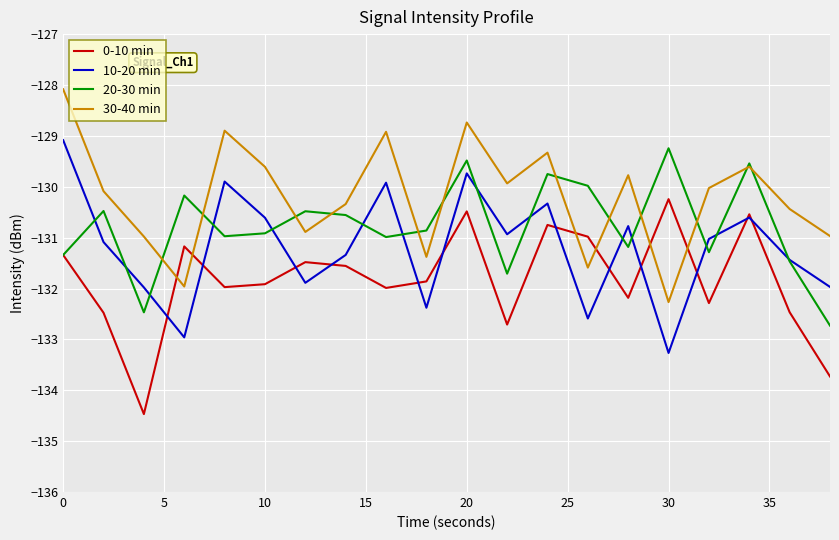

Rank the series by their average value, from highest to lowest.

30-40 min, 20-30 min, 10-20 min, 0-10 min